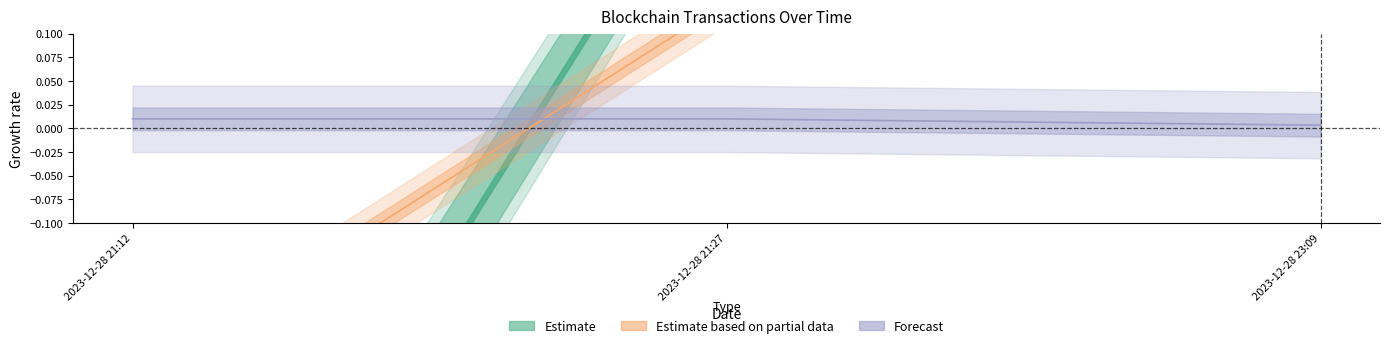

Rank the categories by Fee value from lowest to highest.

2023-12-28 23:09, 2023-12-28 21:12, 2023-12-28 21:27